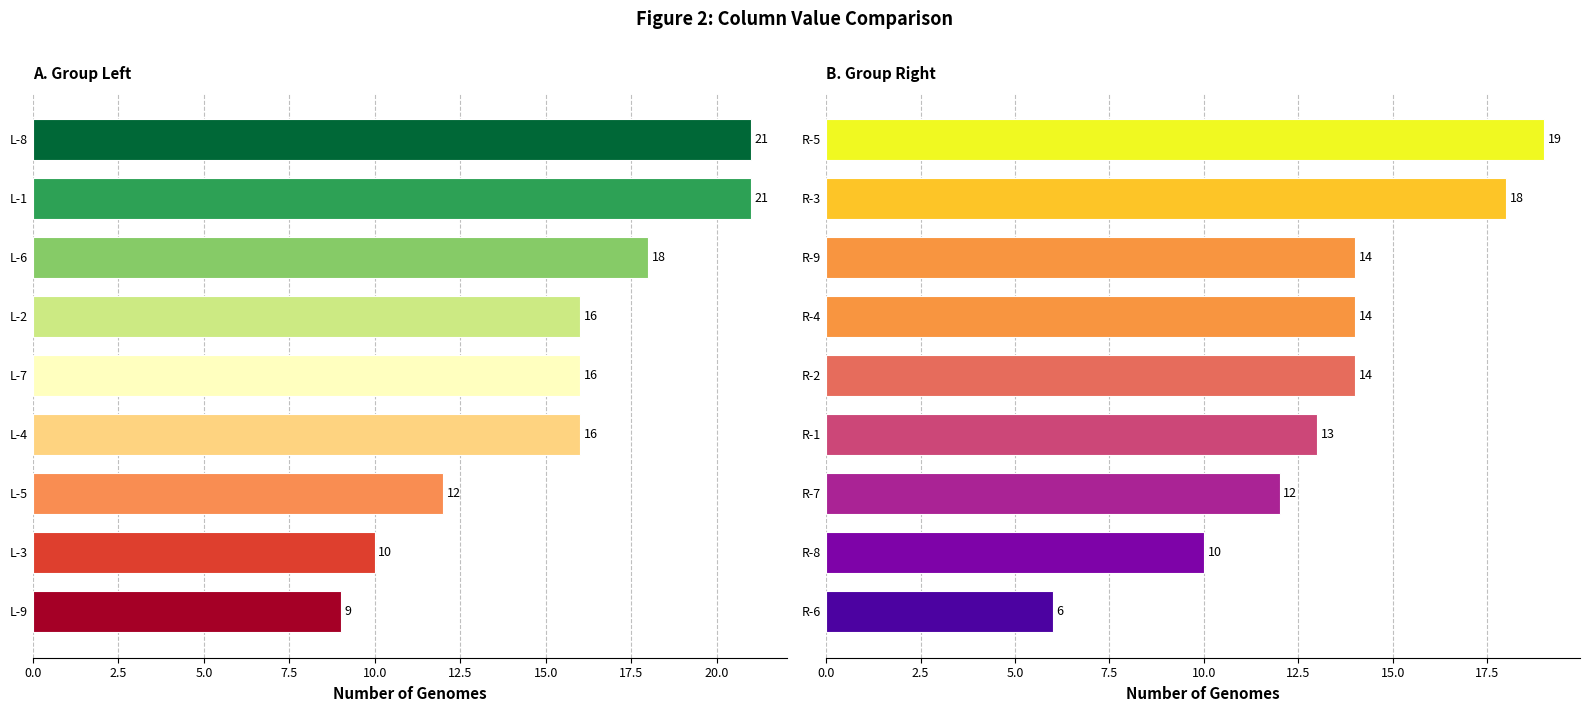

What is the average value of the Right panel series?

13